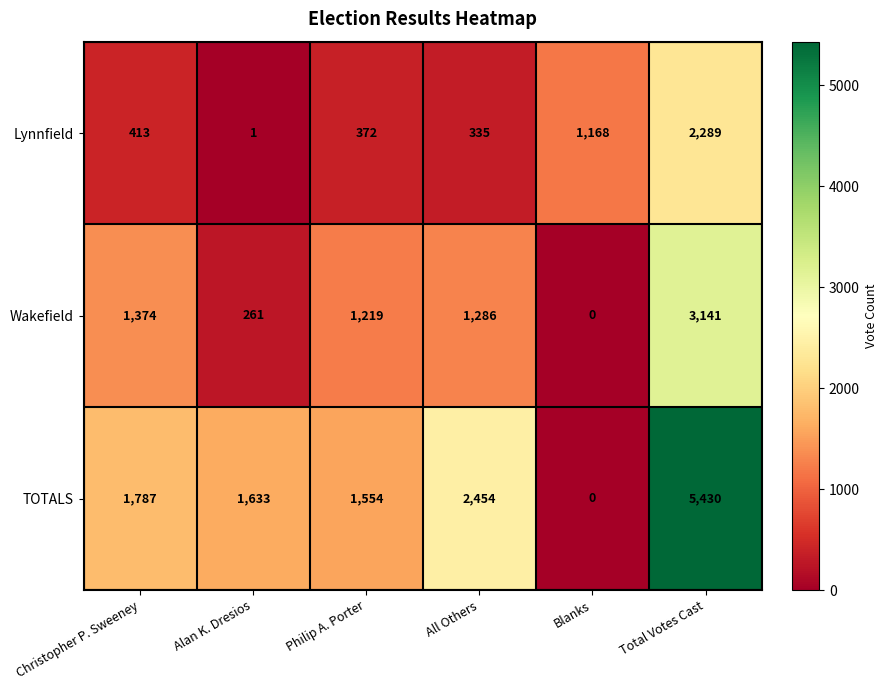

Which label corresponds to the largest value in the chart?

Total Votes Cast